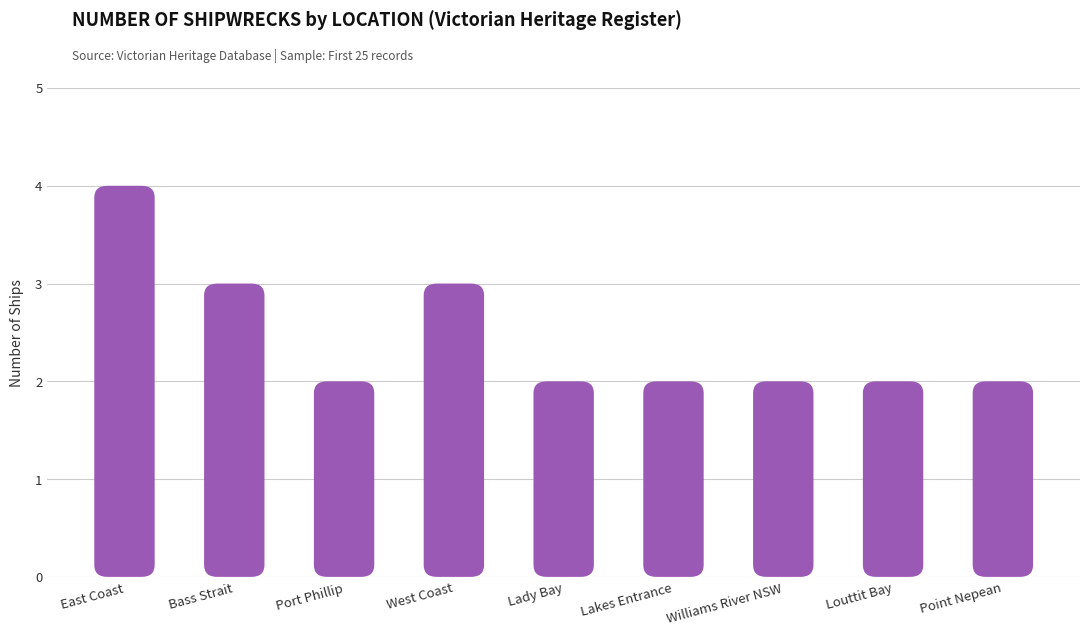

What is the sum of all values?

22